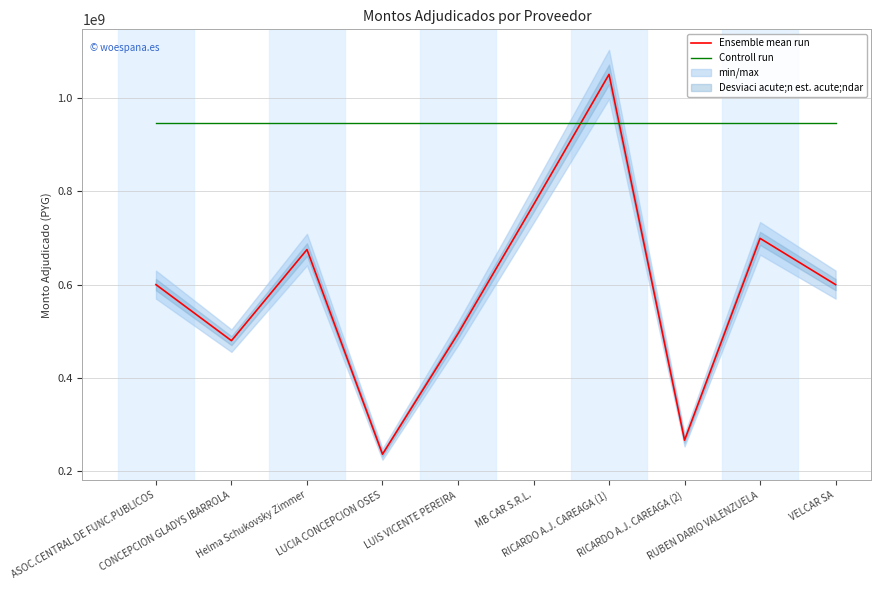

How many lines are shown in the chart?

2